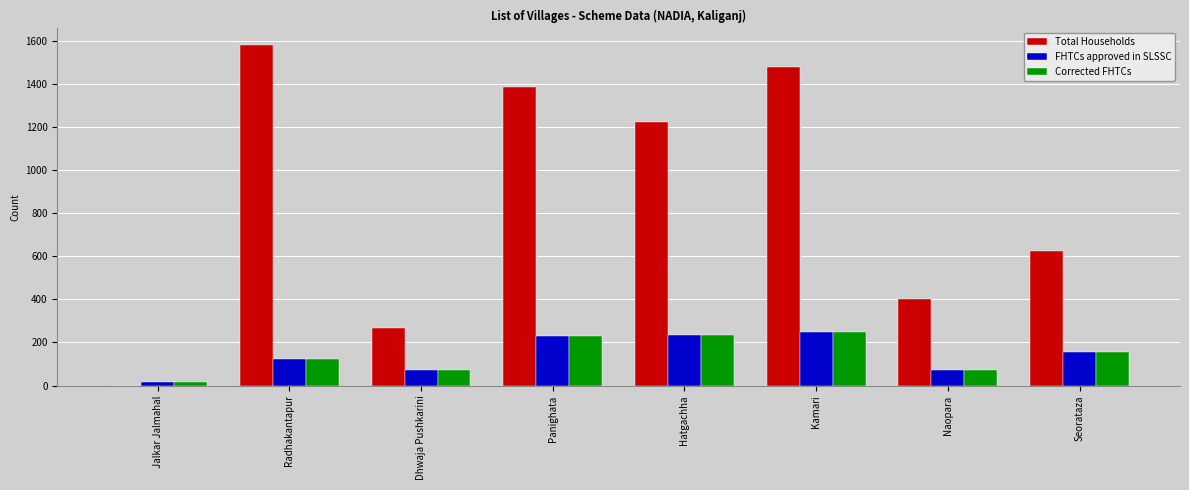

Which series has the largest total across all categories?

Total Households